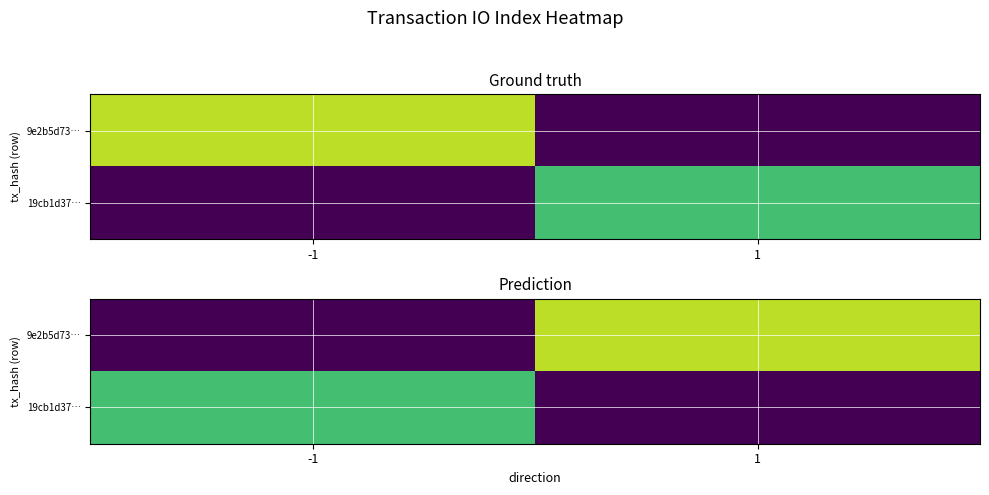

What is the average value of the 9e2b5d73… series?

14